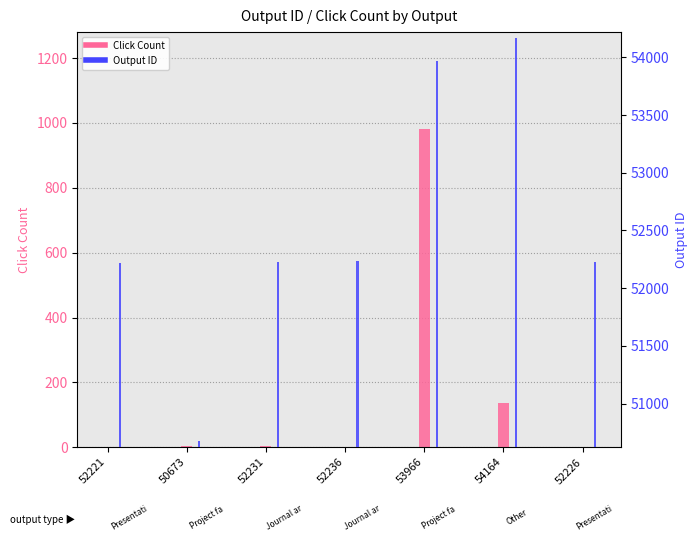

What is the sum of all Click Count values?

1126